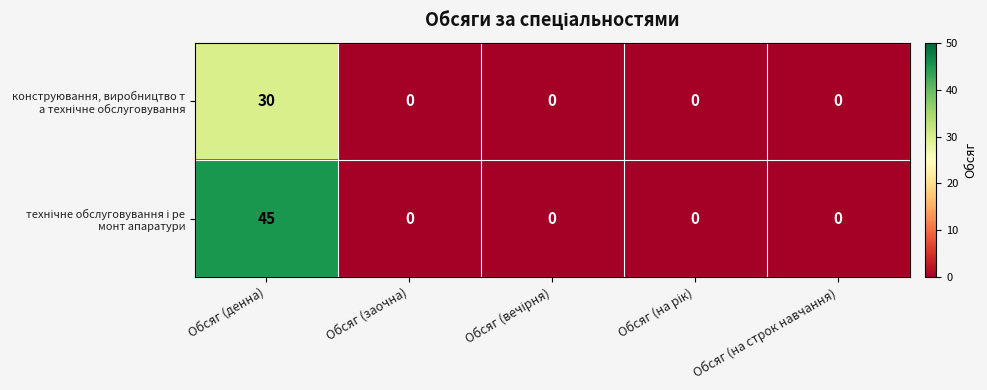

What is the greatest value displayed?

45